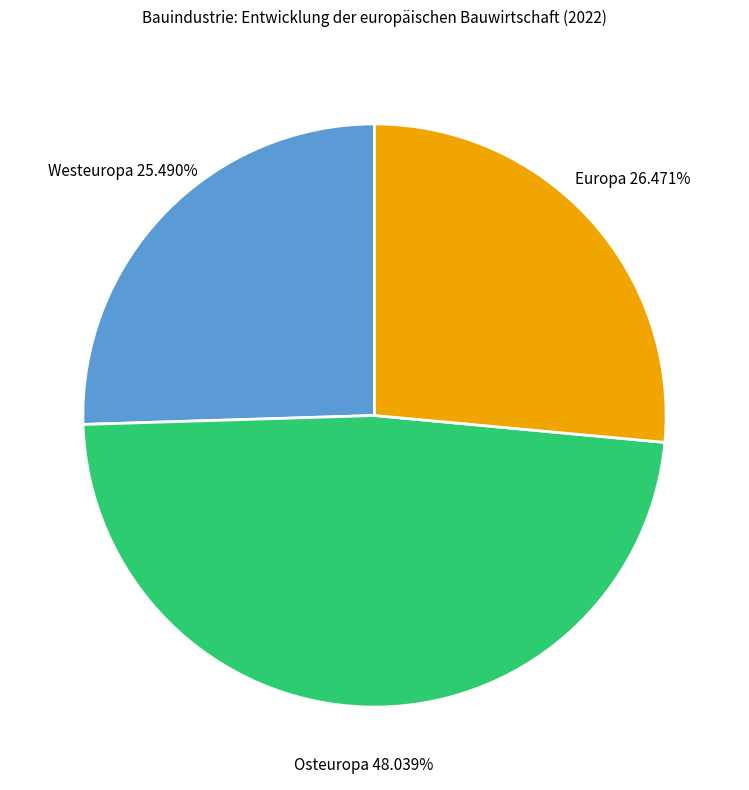

To the nearest percent, what percentage of the pie is Westeuropa?

25%